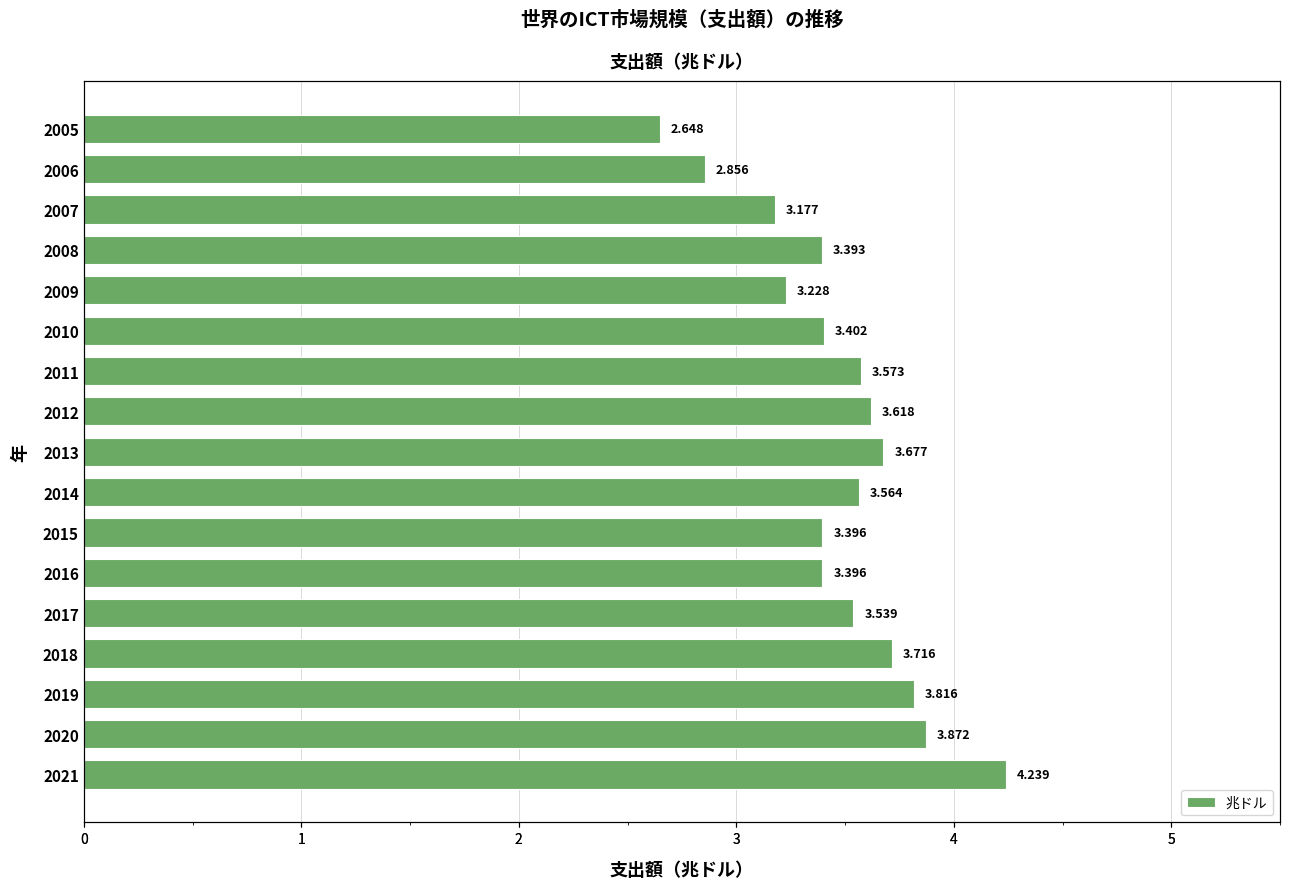

What is the minimum value shown in the chart?

2.6